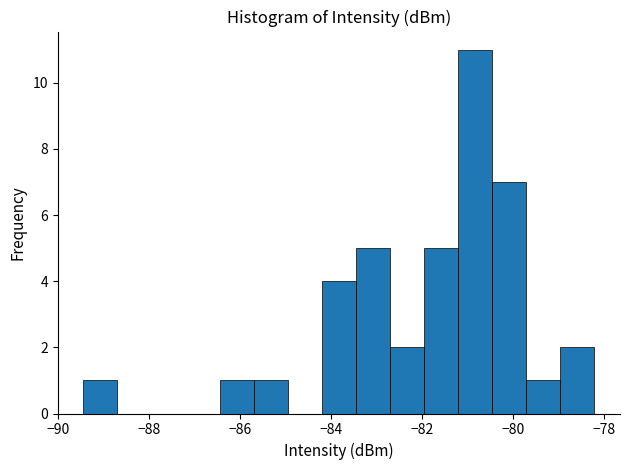

Read against the x-axis, roughly where is the centre of the tallest bar?

-80.8